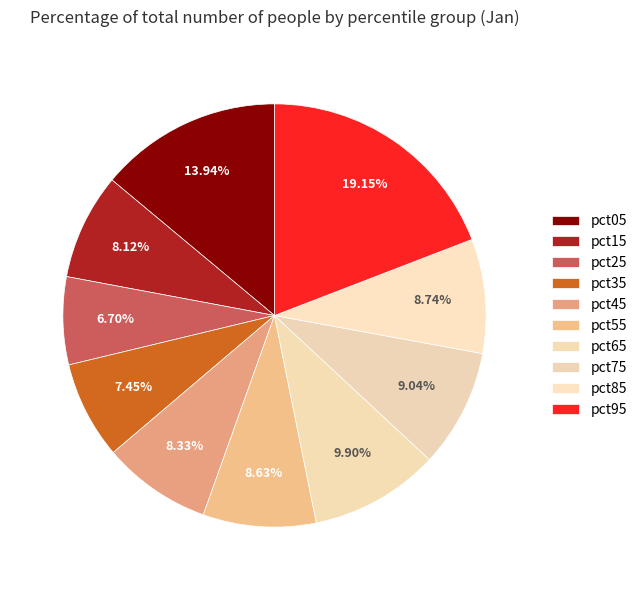

To the nearest percent, what percentage of the pie is pct65?

10%